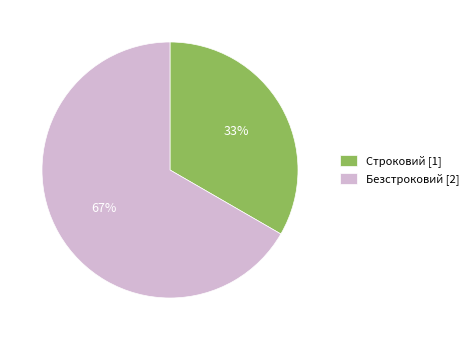

Rank the categories by value from lowest to highest.

Строковий, Безстроковий